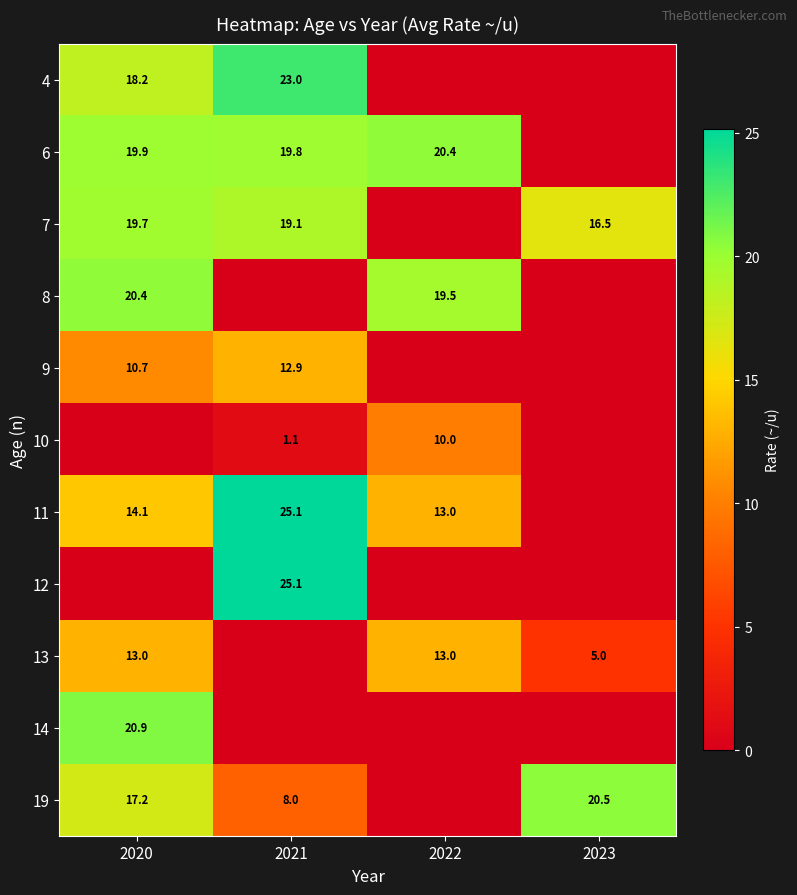

Is it true that 13 equals 13.0 at 2022?

True